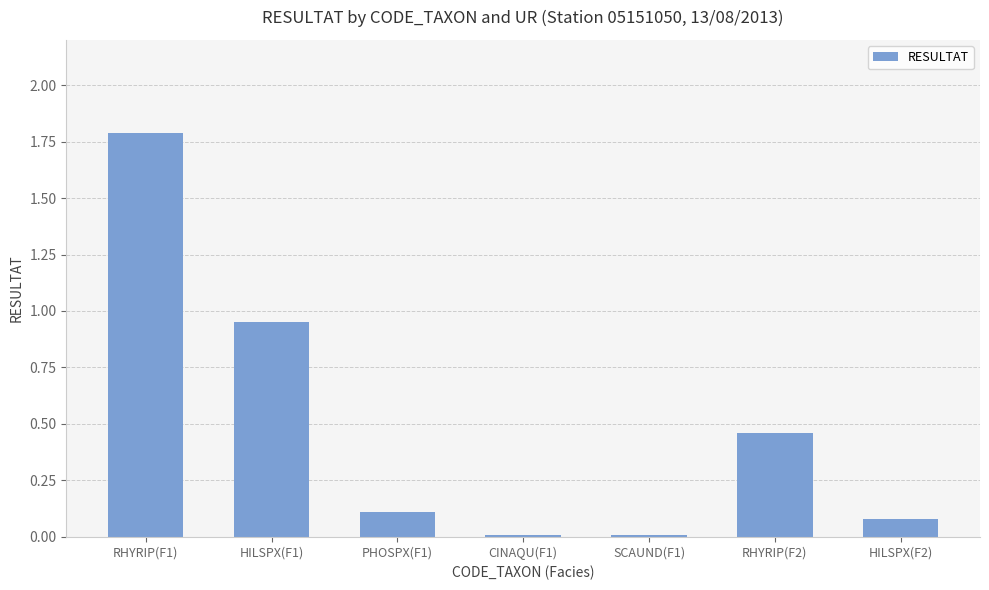

At which category does the chart reach its peak across all series?

RHYRIP(F1)